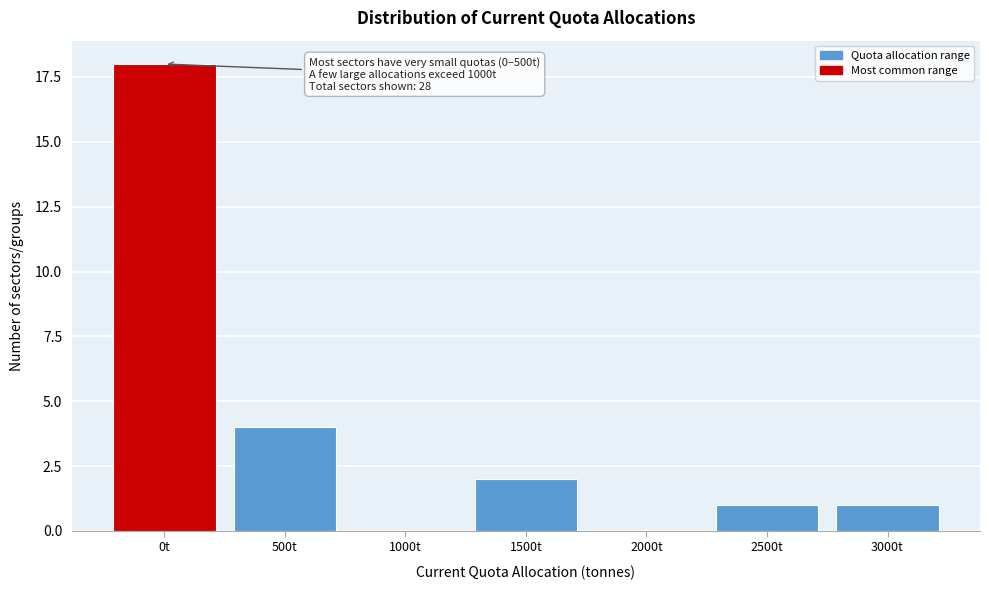

Reading left to right, transcribe all the data shown in this chart.

0t=18	500t=4	1000t=0	1500t=2	2000t=0	2500t=1	3000t=1